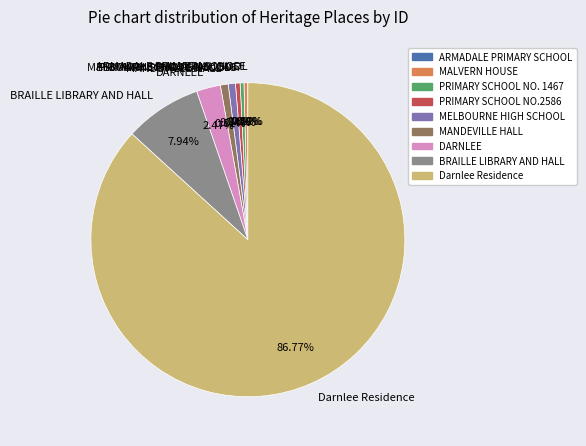

What is the ratio of the value at PRIMARY SCHOOL NO. 1467 to the value at MALVERN HOUSE?

1.0